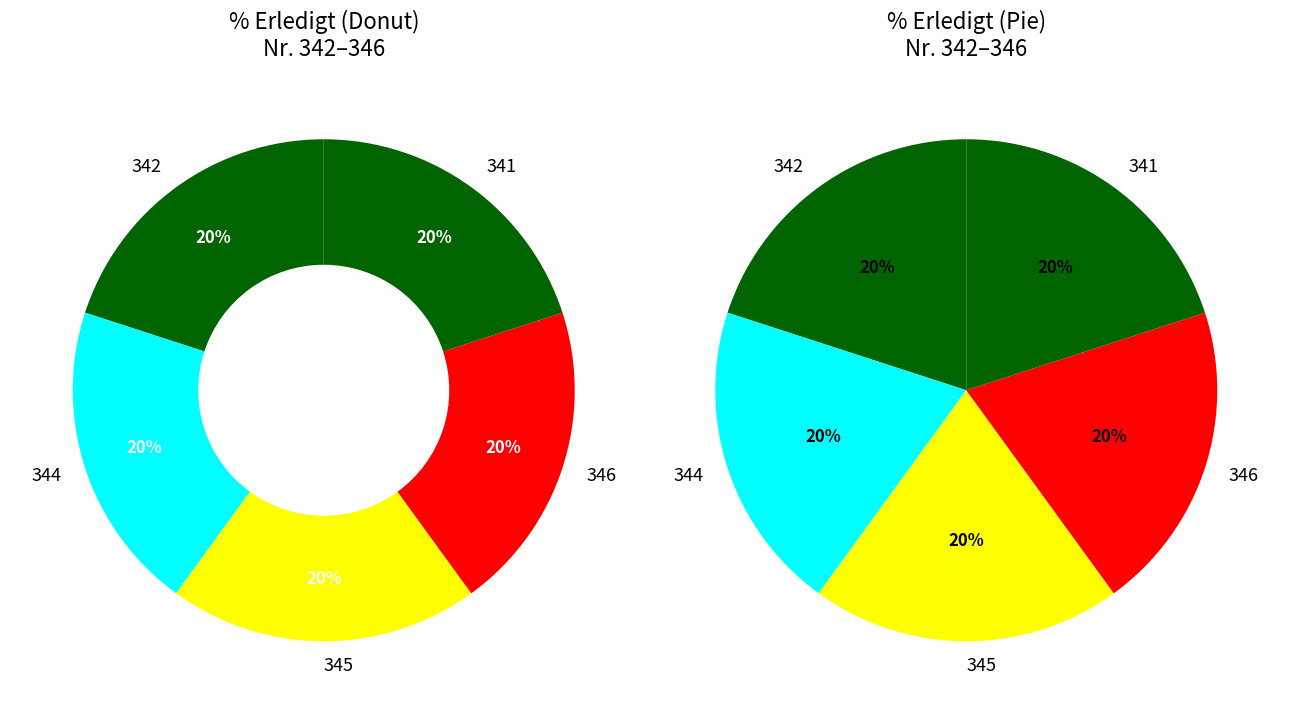

True or false: 341 accounts for 20% of the total.

True